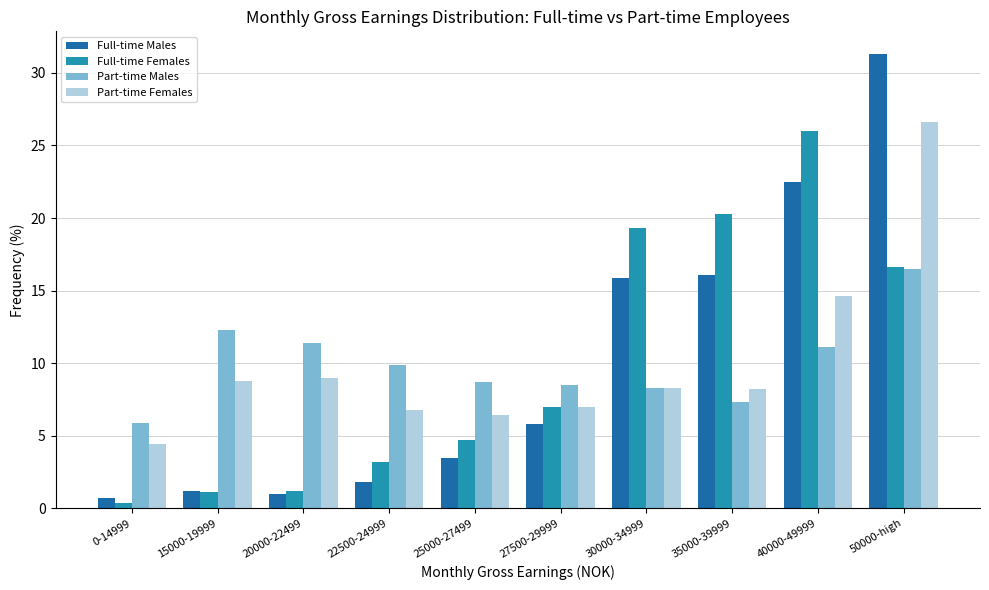

What is the difference between the highest and lowest values at 15000-19999?

11.2